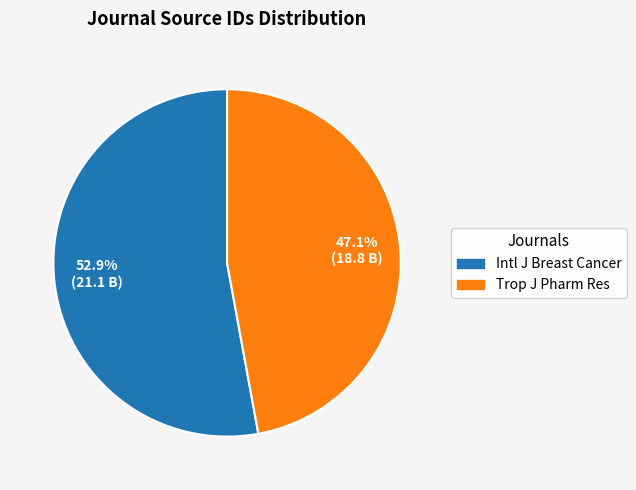

Is there a majority slice in this chart?

Yes